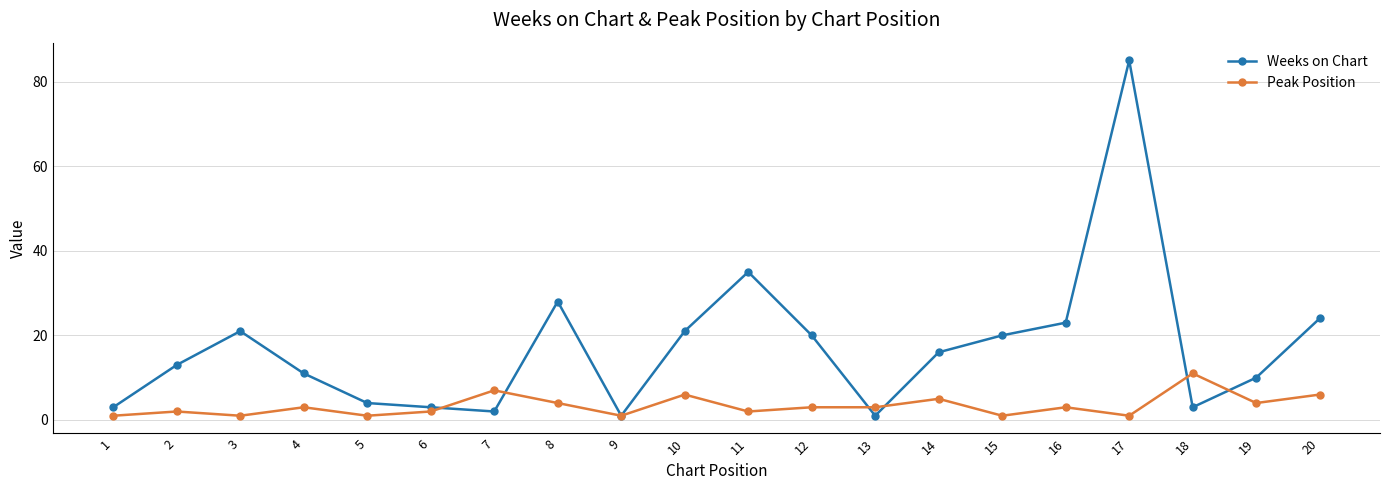

Which series has the largest total across all categories?

Weeks on Chart